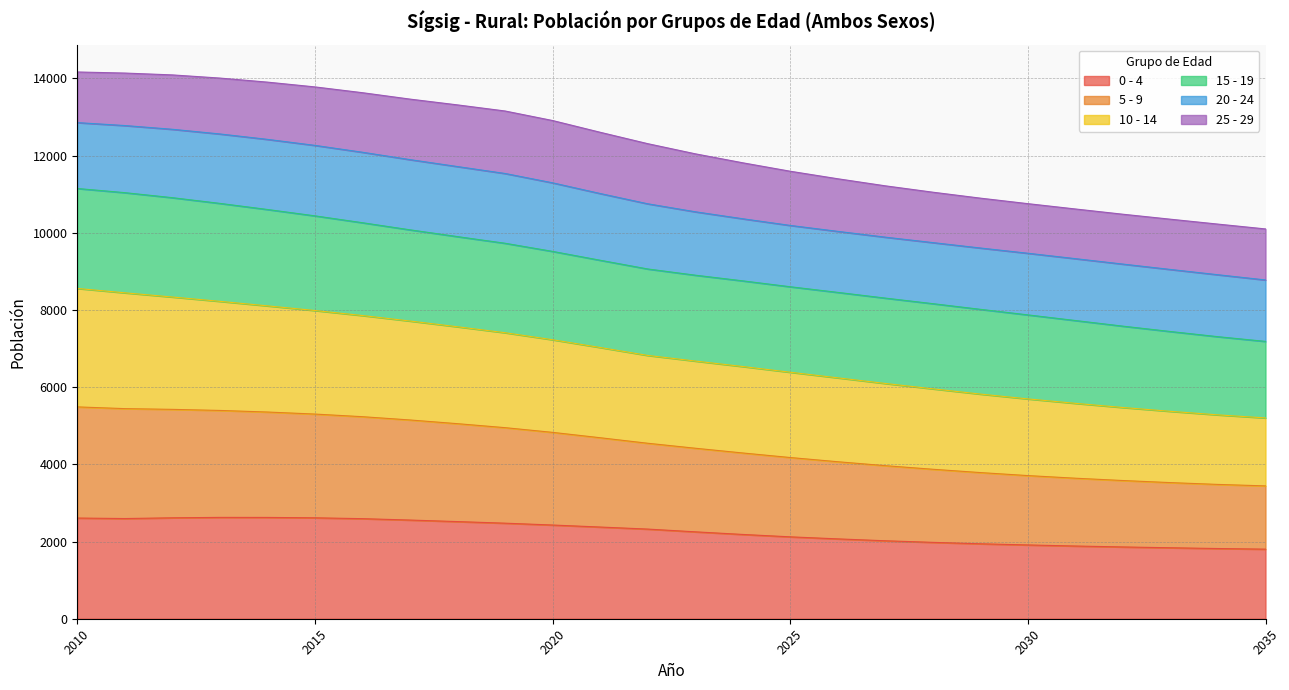

True or false: 5 - 9 and 10 - 14 intersect in this chart.

False